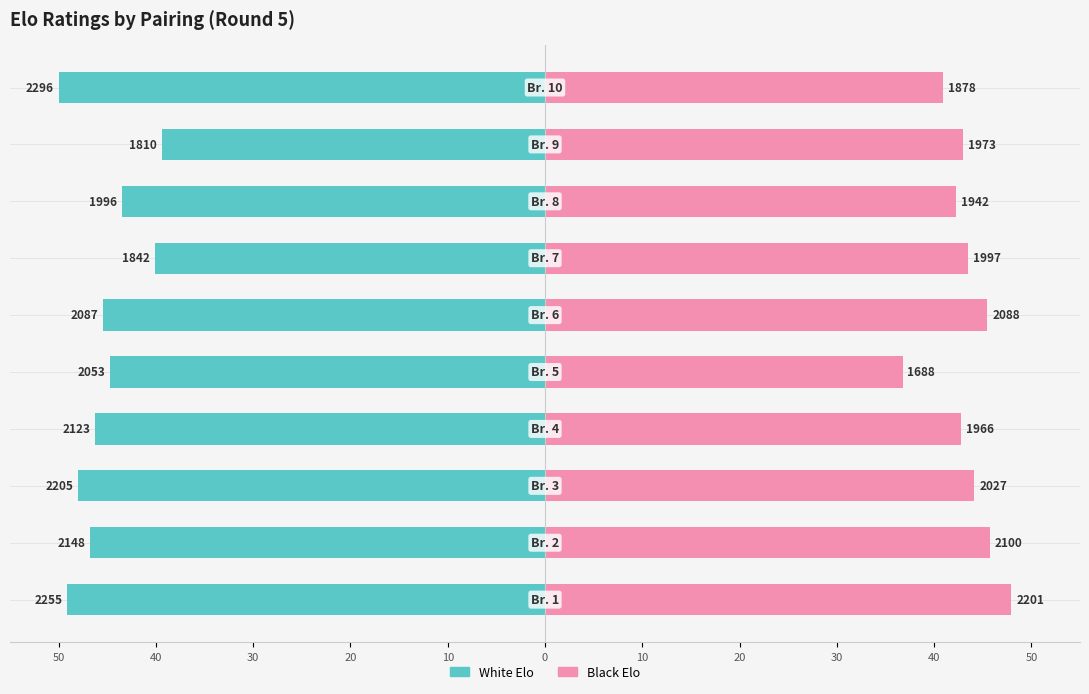

Reading right to left, list all the values displayed in this chart.

White Elo: 40=-50.0	30=-39.4	20=-43.5	10=-40.1	50=-45.4	40=-44.7	30=-46.2	20=-48.0	10=-46.8	0=-49.1
Black Elo: 40=40.9	30=43.0	20=42.3	10=43.5	50=45.5	40=36.8	30=42.8	20=44.1	10=45.7	0=47.9